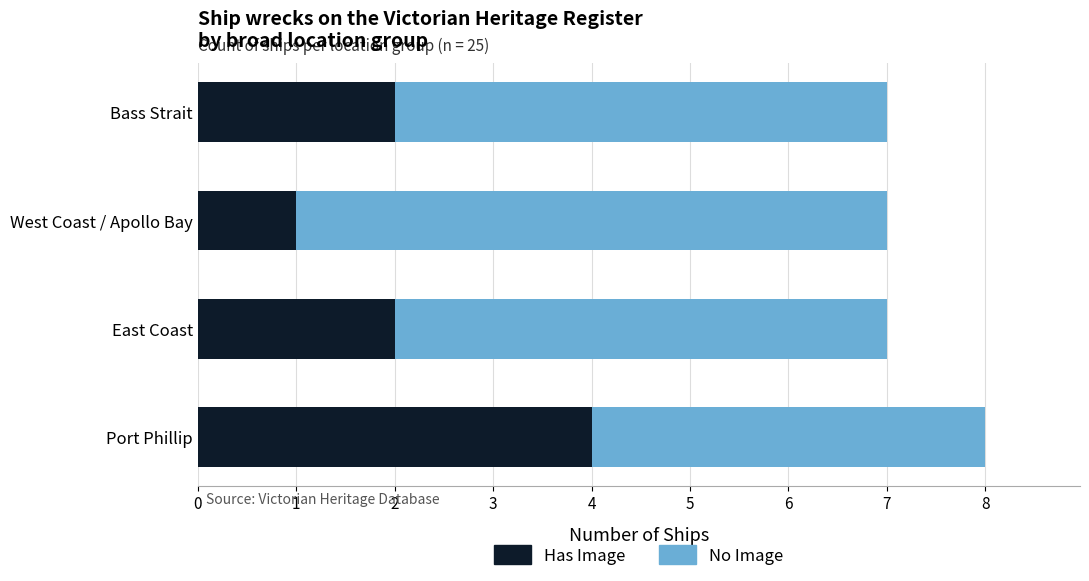

What is the total value across all series at Port Phillip?

8